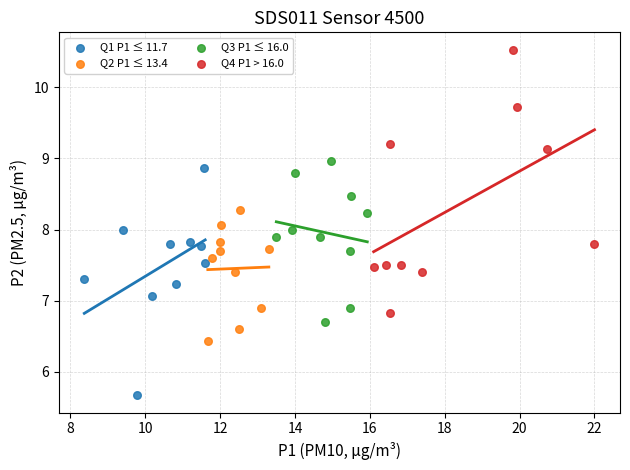

Which series contains the highest Y value?

Q4 P1 > 16.0